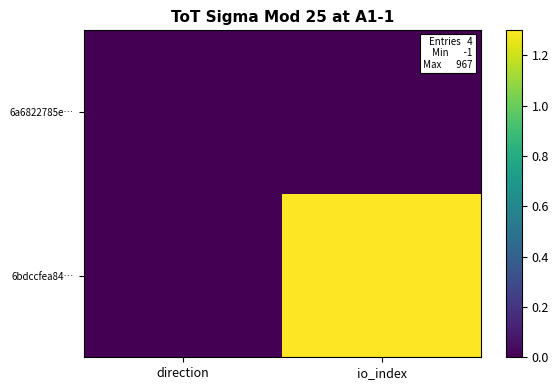

Reading left to right, extract all data points from this chart.

6bdccfea84…: direction=0.0	io_index=1.3
6a6822785e…: direction=0.0	io_index=0.0